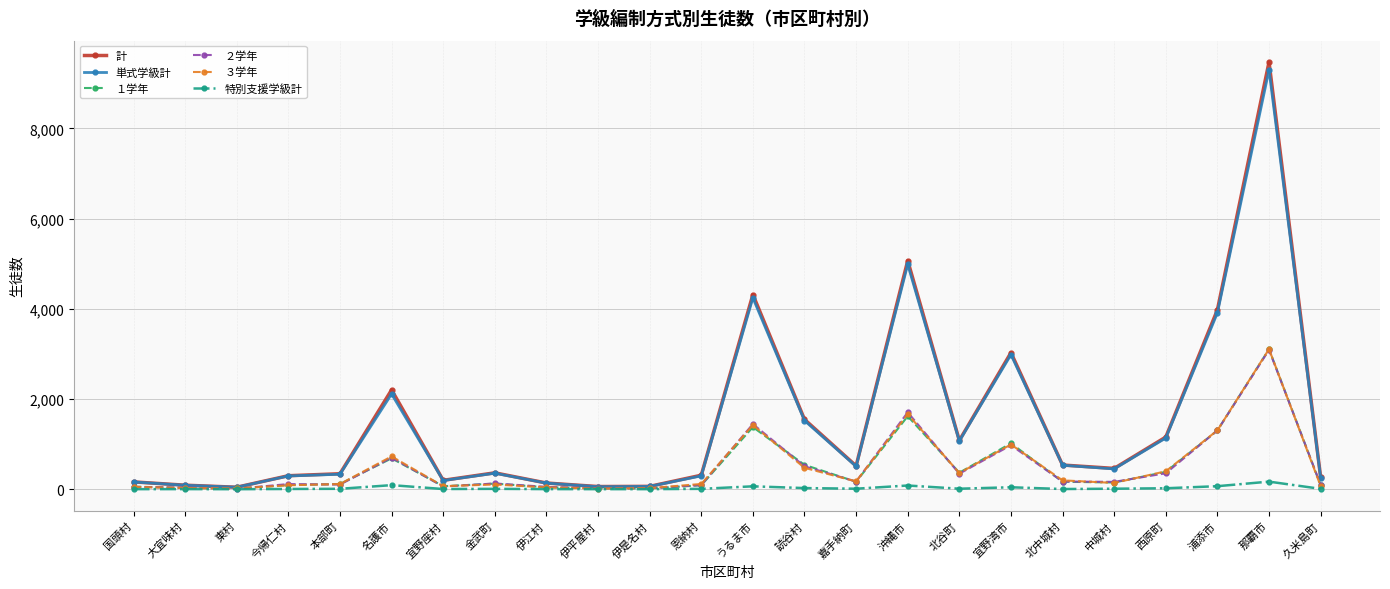

What position from the right is 久米島町?

1